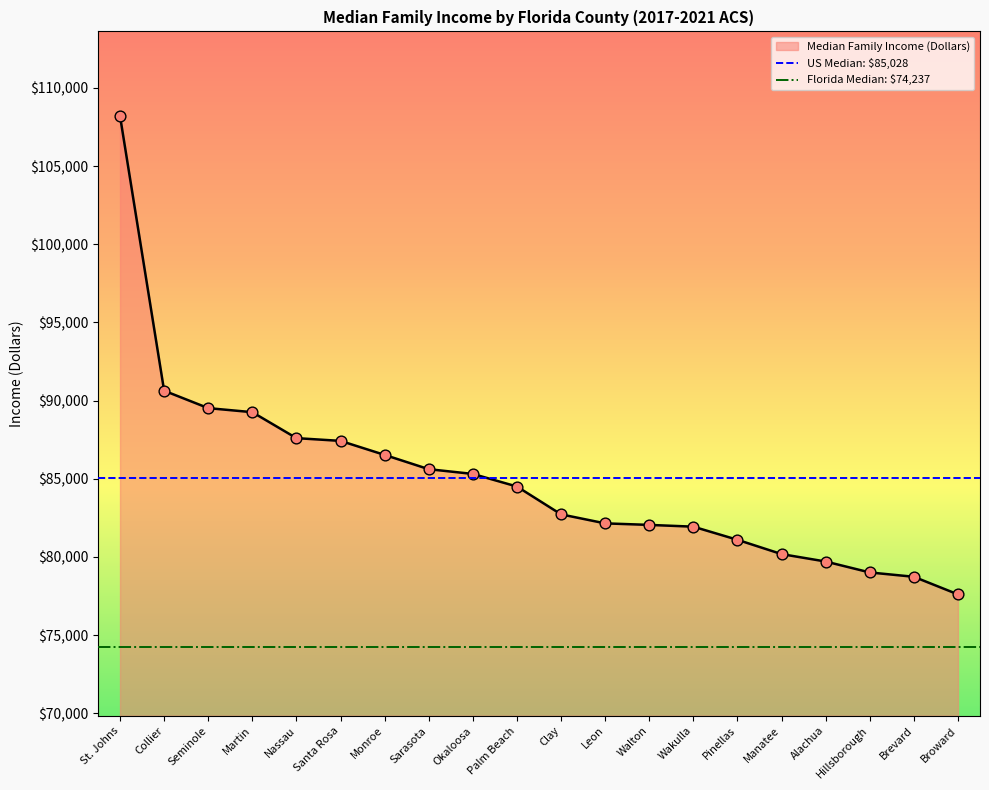

Is the value of US Median: $85,028 at Collier greater than the value of Florida Median: $74,237 at St. Johns?

Yes